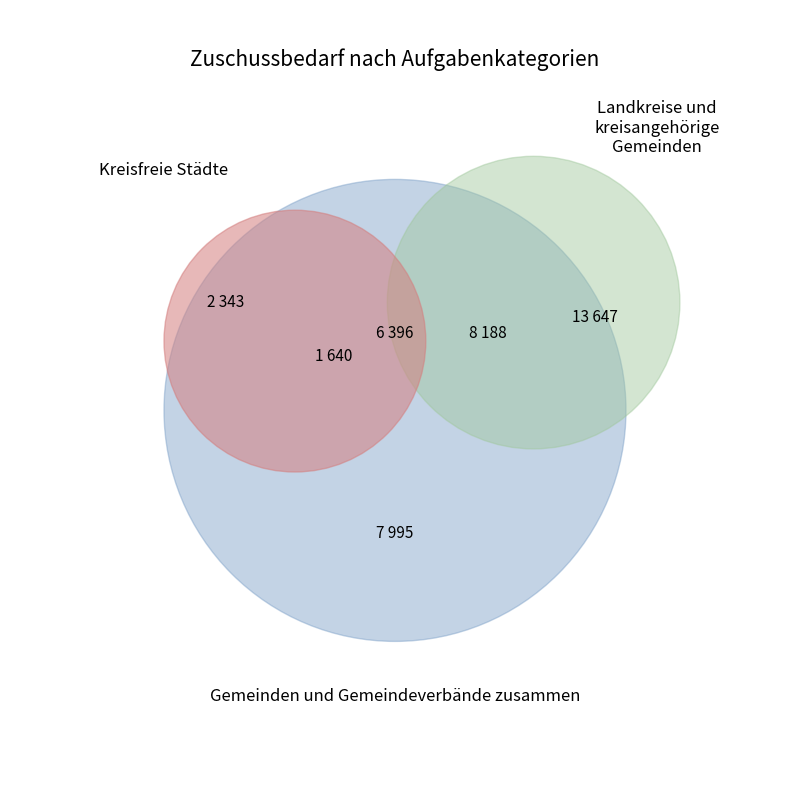

Is 2013 the majority of the pie?

No